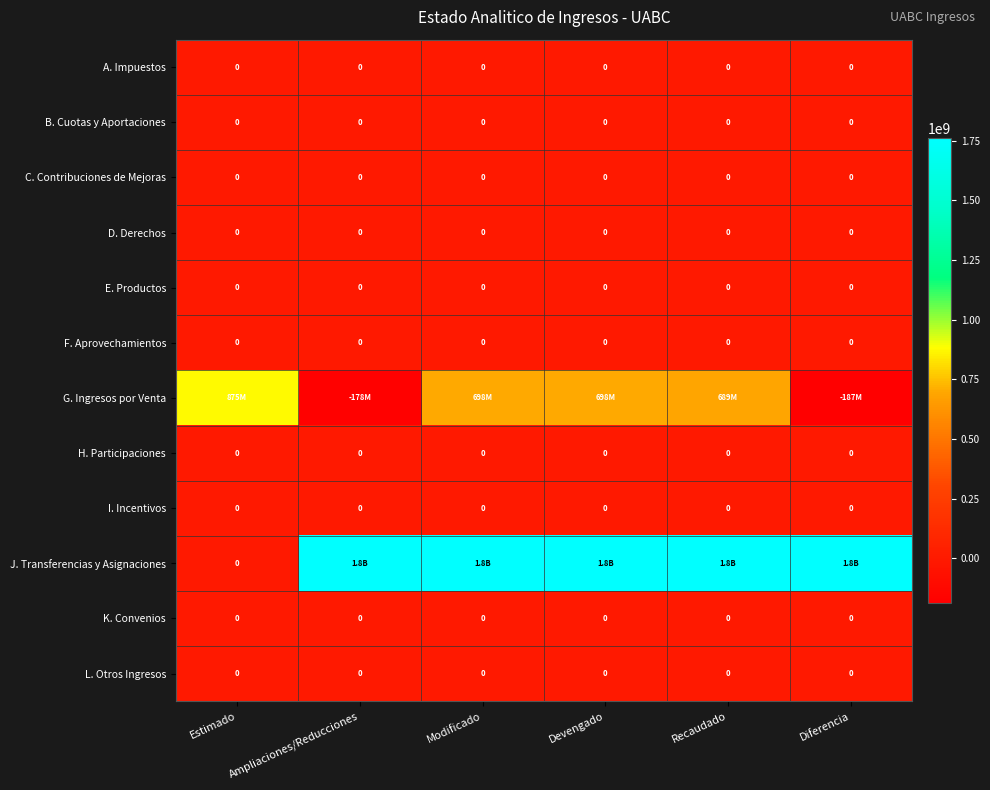

The value of B. Cuotas y Aportaciones at Devengado is 0. True or false?

True